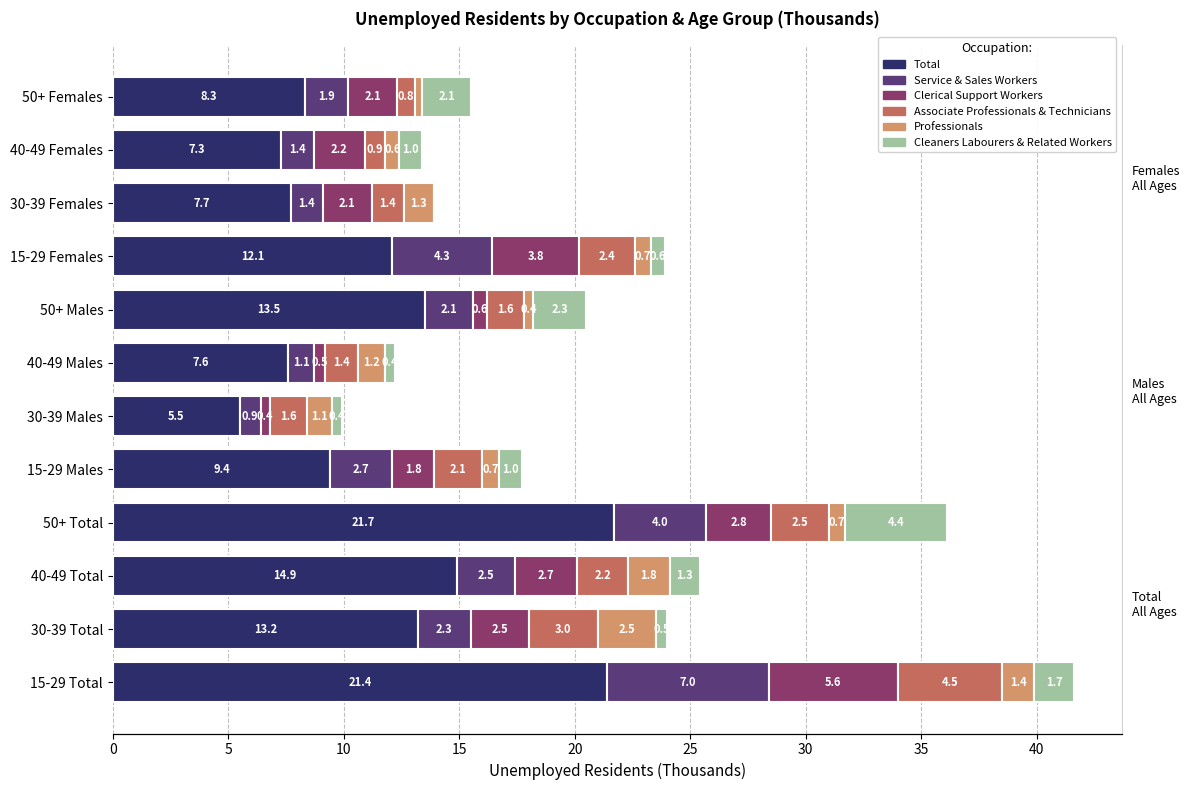

The Cleaners Labourers & Related Workers series shows 0.6 at 30-39 Males. True or false?

False